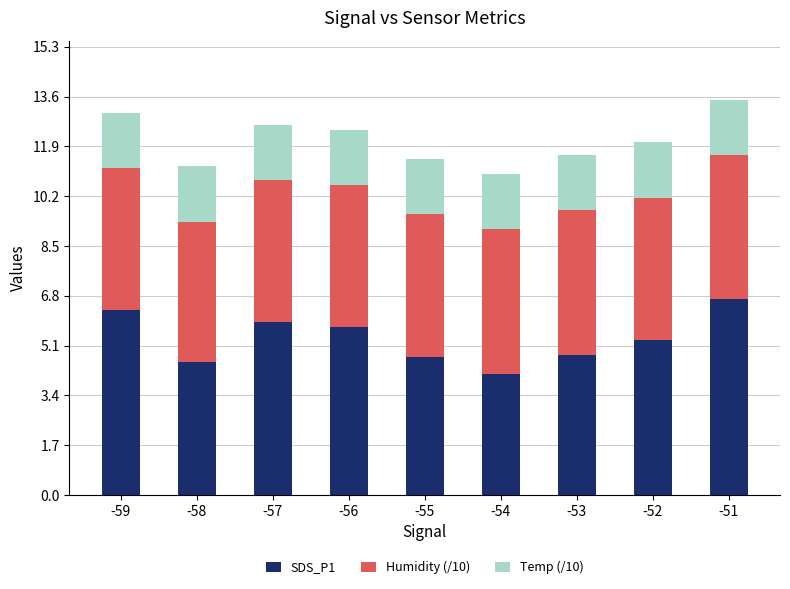

Reading left to right, what are the values for SDS_P1?

-59=6.3	-58=4.5	-57=5.9	-56=5.7	-55=4.7	-54=4.1	-53=4.8	-52=5.3	-51=6.7